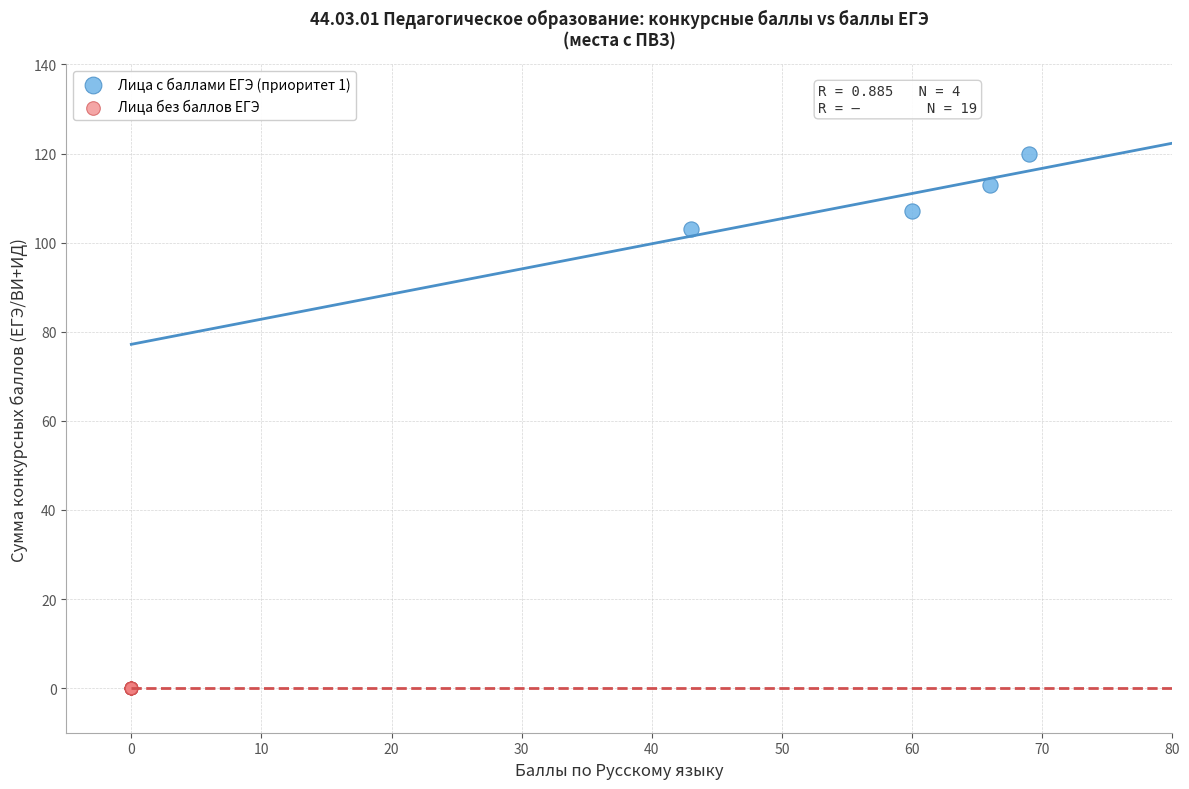

Which series contains the highest Y value?

Лица с баллами ЕГЭ (приоритет 1)